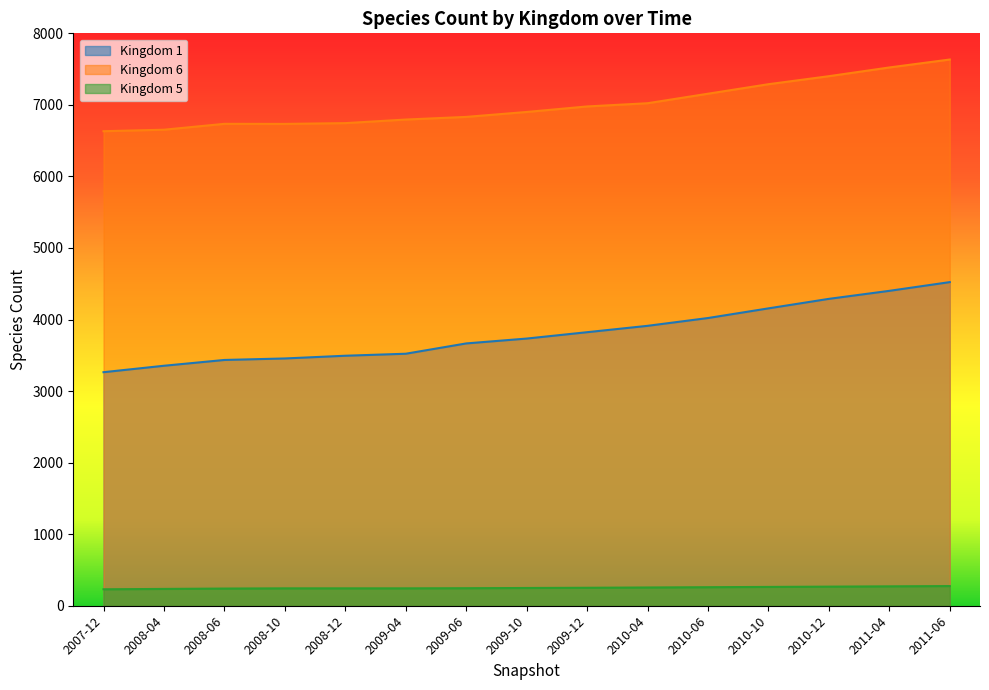

What is the difference between the maximum and minimum values in the 5 series?

45